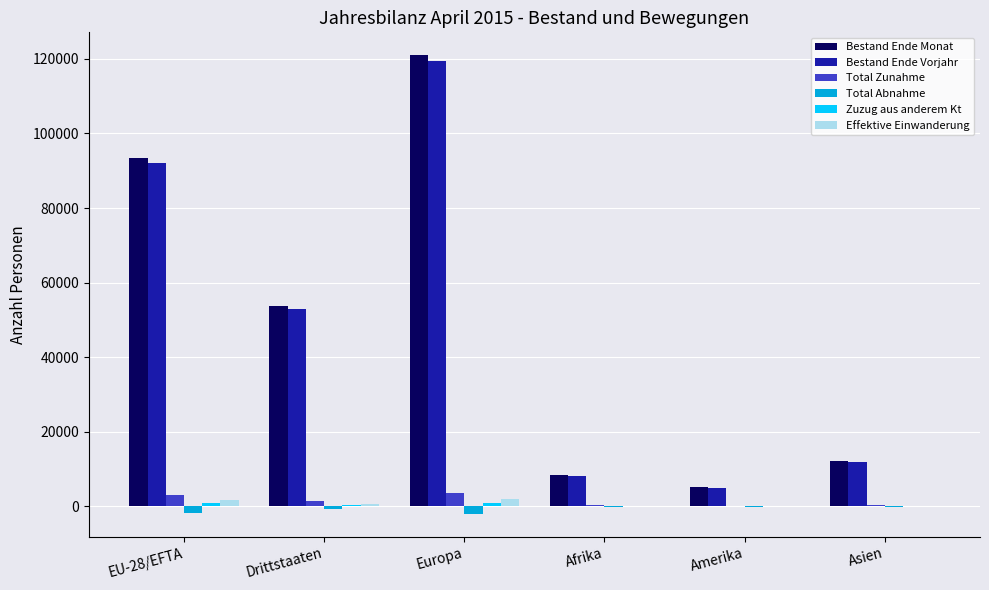

What is the spread (max minus min) of values at Amerika?

5184